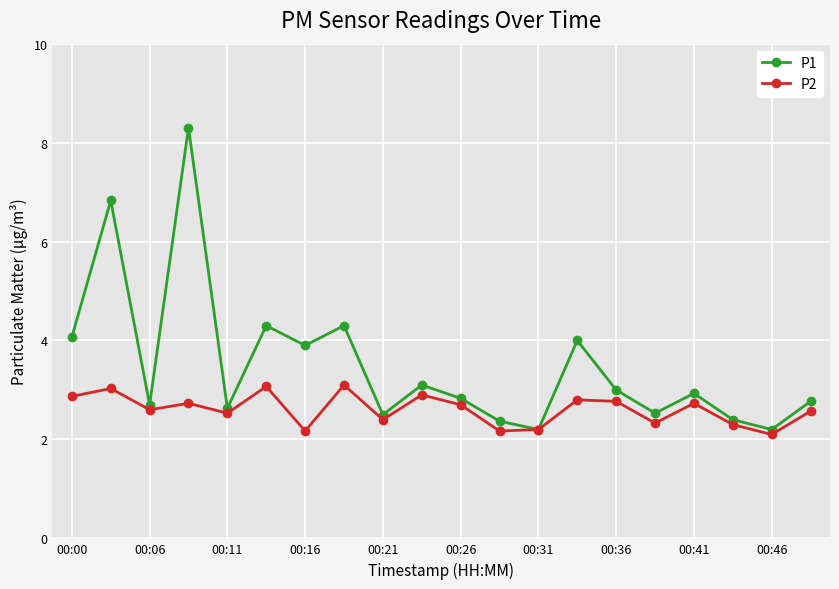

Reading left to right, extract all data points from this chart.

P1: 4.1	6.8	2.7	8.3	2.6	4.3	3.9	4.3	2.5	3.1	2.8	2.4	2.2	4.0	3.0	2.5	2.9	2.4	2.2	2.8
P2: 2.9	3.0	2.6	2.7	2.5	3.1	2.2	3.1	2.4	2.9	2.7	2.2	2.2	2.8	2.8	2.3	2.7	2.3	2.1	2.6